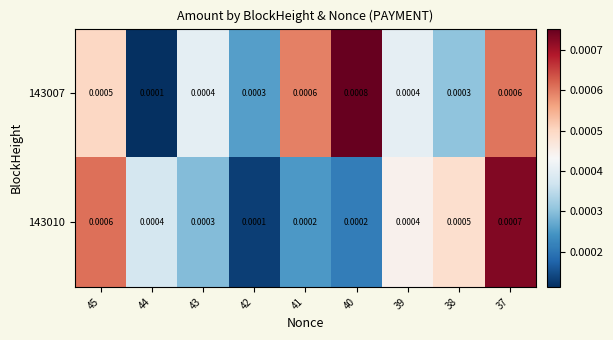

At how many categories does at least one series exceed 0?

9